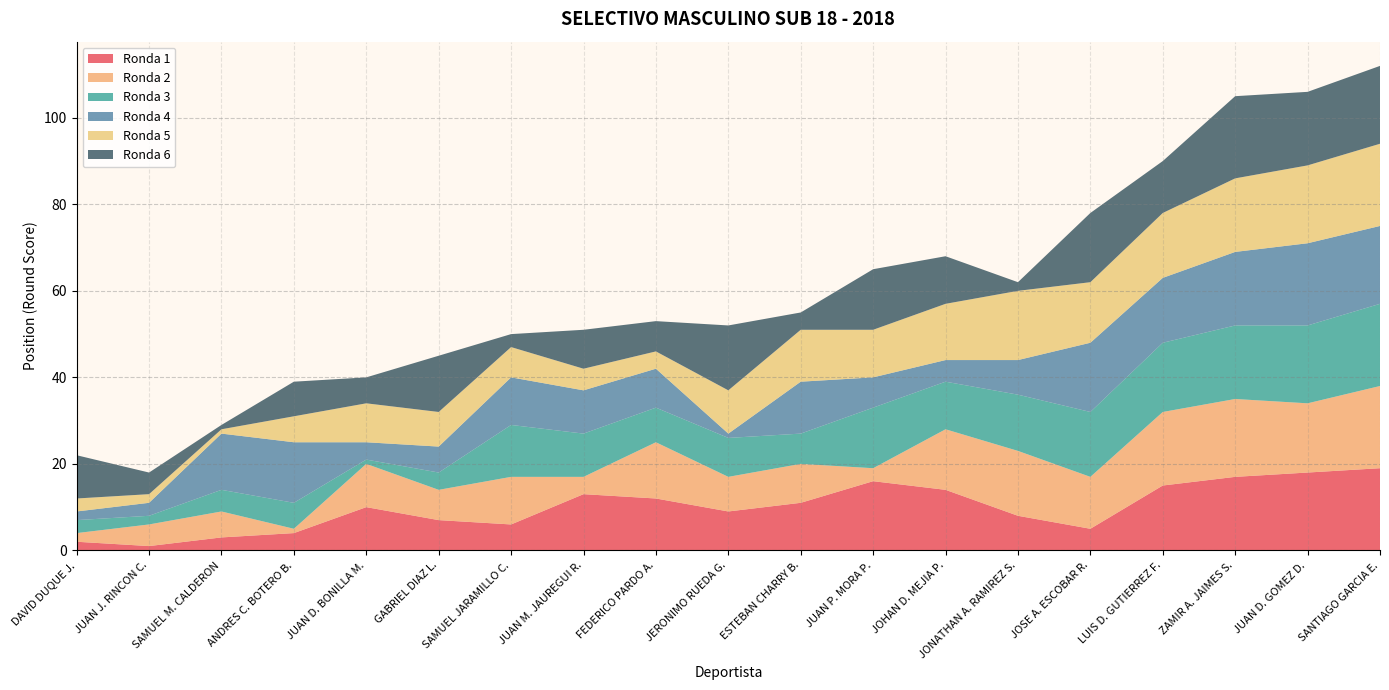

Reading left to right, list all the values displayed in this chart.

Ronda 1: 2	1	3	4	10	7	6	13	12	9	11	16	14	8	5	15	17	18	19
Ronda 2: 2	5	6	1	10	7	11	4	13	8	9	3	14	15	12	17	18	16	19
Ronda 3: 3	2	5	6	1	4	12	10	8	9	7	14	11	13	15	16	17	18	19
Ronda 4: 2	3	13	14	4	6	11	10	9	1	12	7	5	8	16	15	17	19	18
Ronda 5: 3	2	1	6	9	8	7	5	4	10	12	11	13	16	14	15	17	18	19
Ronda 6: 10	5	1	8	6	13	3	9	7	15	4	14	11	2	16	12	19	17	18